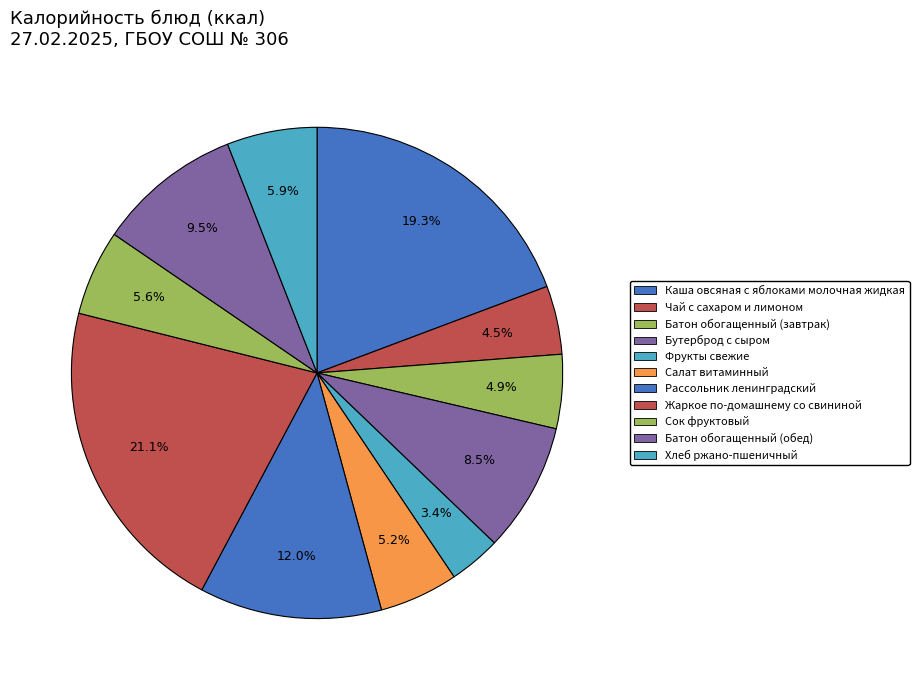

Does Салат витаминный represent more than half of the total?

No